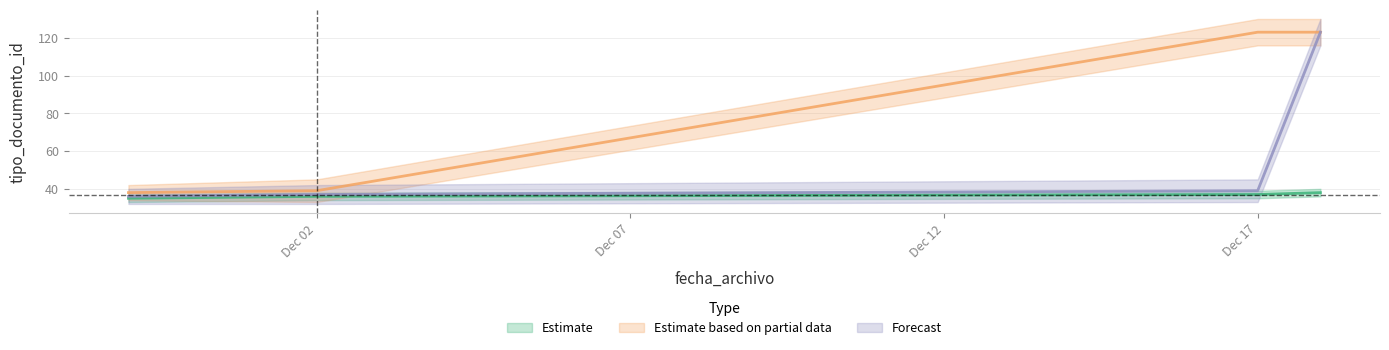

What position from the right is 2013-12-18?

1